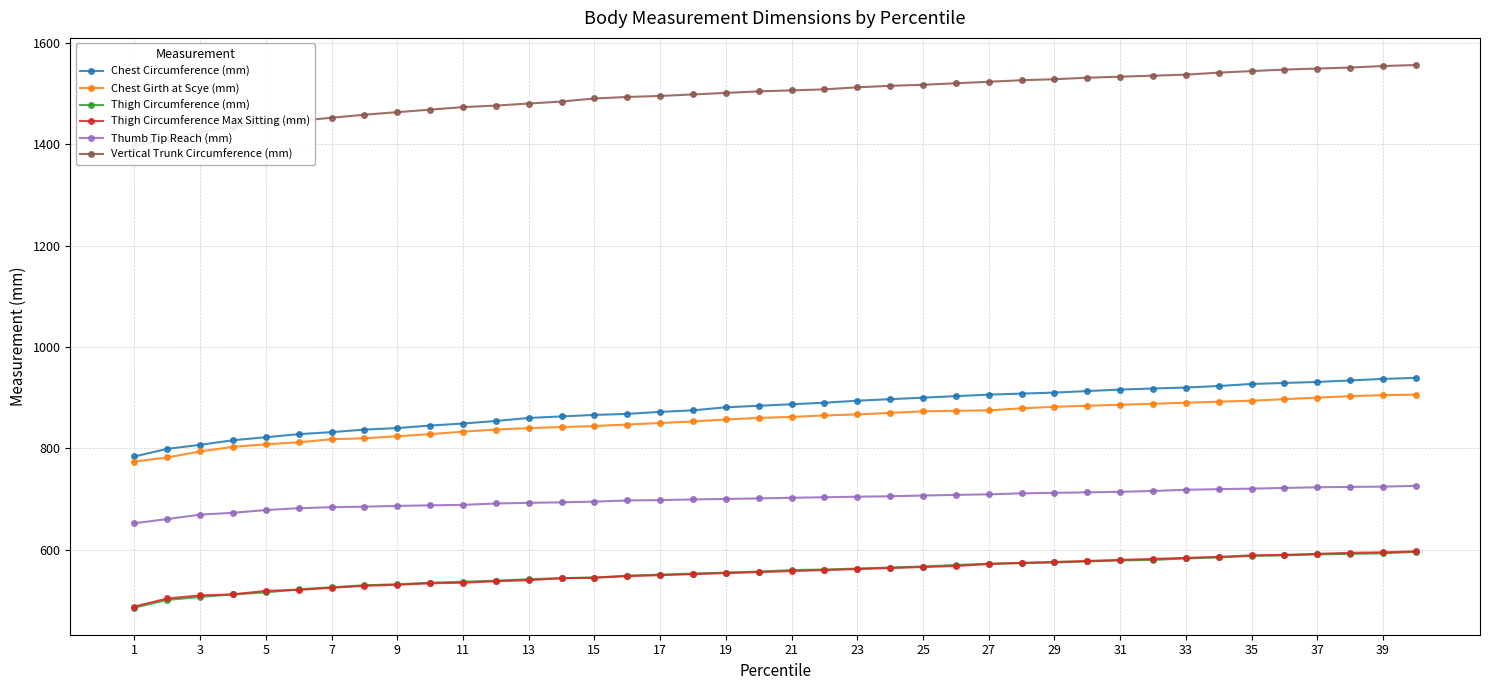

True or false: Chest Girth at Scye (mm) and Thigh Circumference Max Sitting (mm) cross at least once.

False